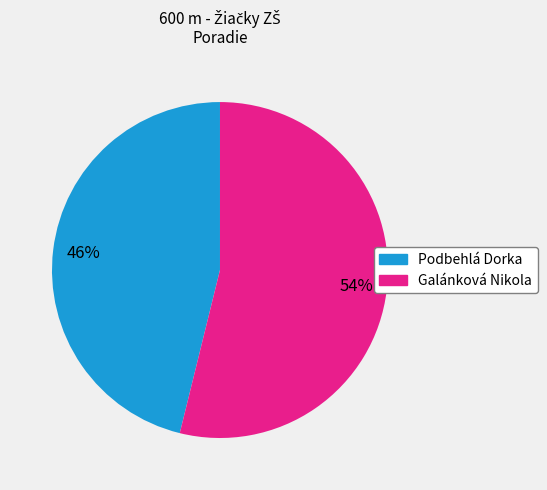

What is the ratio of the value at Galánková Nikola to the value at Podbehlá Dorka?

1.2